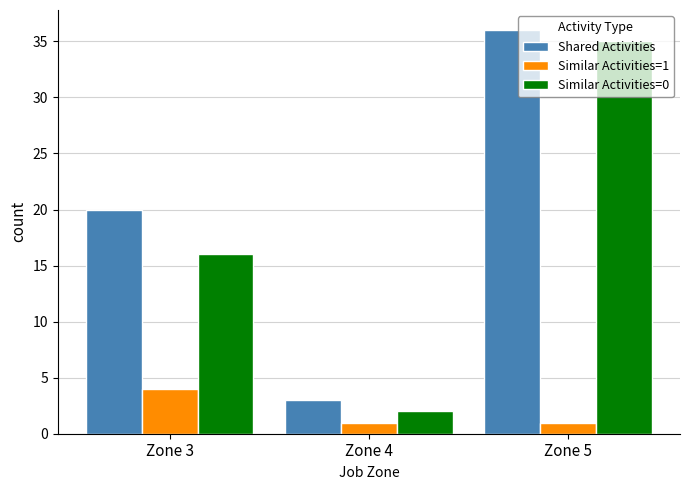

Count the number of data series in this chart.

3